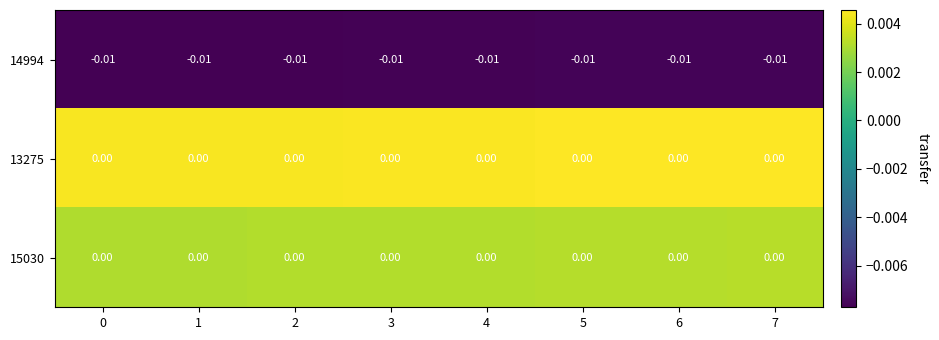

Reading right to left, transcribe all the data shown in this chart.

14994: 7=-0.0	6=-0.0	5=-0.0	4=-0.0	3=-0.0	2=-0.0	1=-0.0	0=-0.0
13275: 7=0.0	6=0.0	5=0.0	4=0.0	3=0.0	2=0.0	1=0.0	0=0.0
15030: 7=0.0	6=0.0	5=0.0	4=0.0	3=0.0	2=0.0	1=0.0	0=0.0